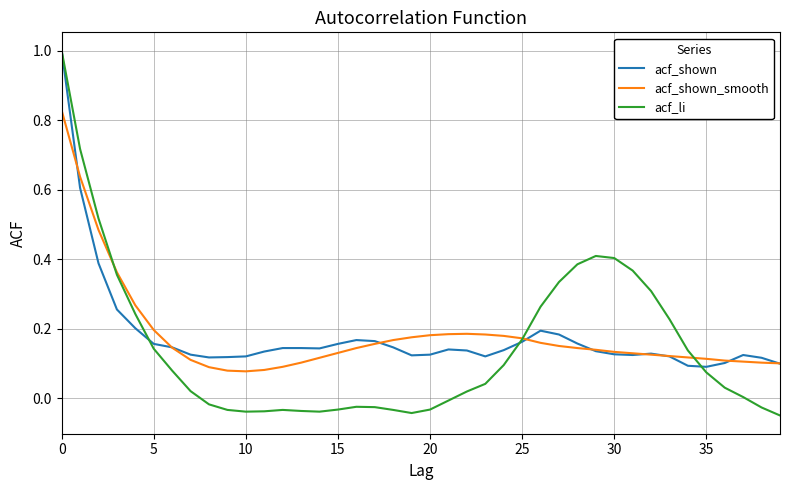

Which series has the widest spread of values?

acf_li